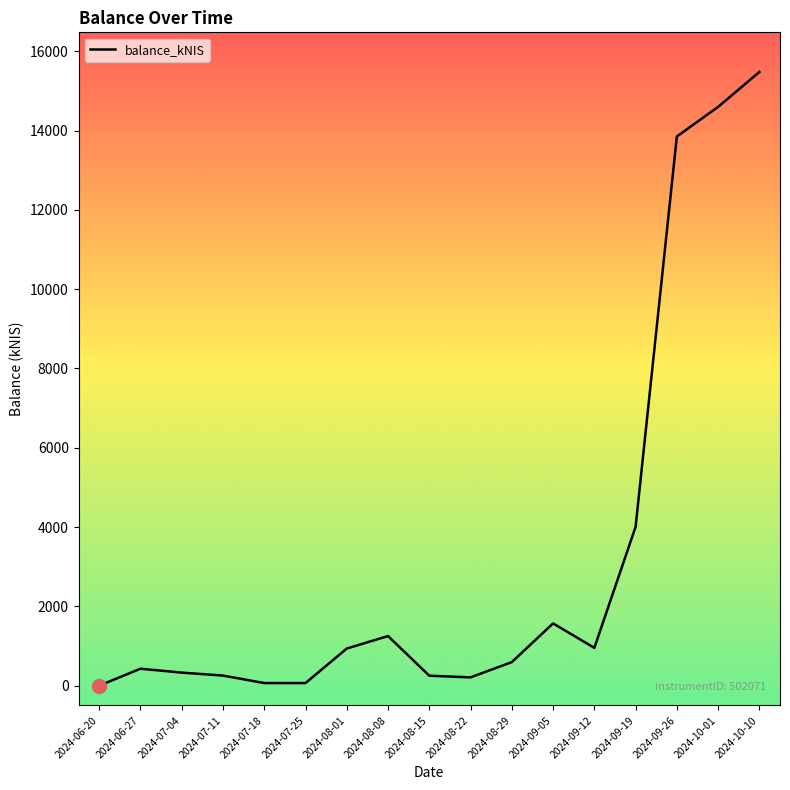

Is it true that the value at 2024-09-26 is 13849.0?

True